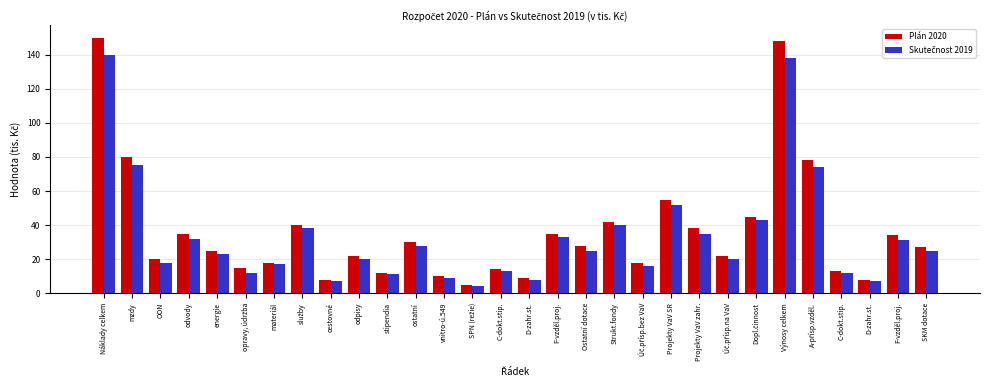

What is the spread (max minus min) of values at opravy, údržba?

3